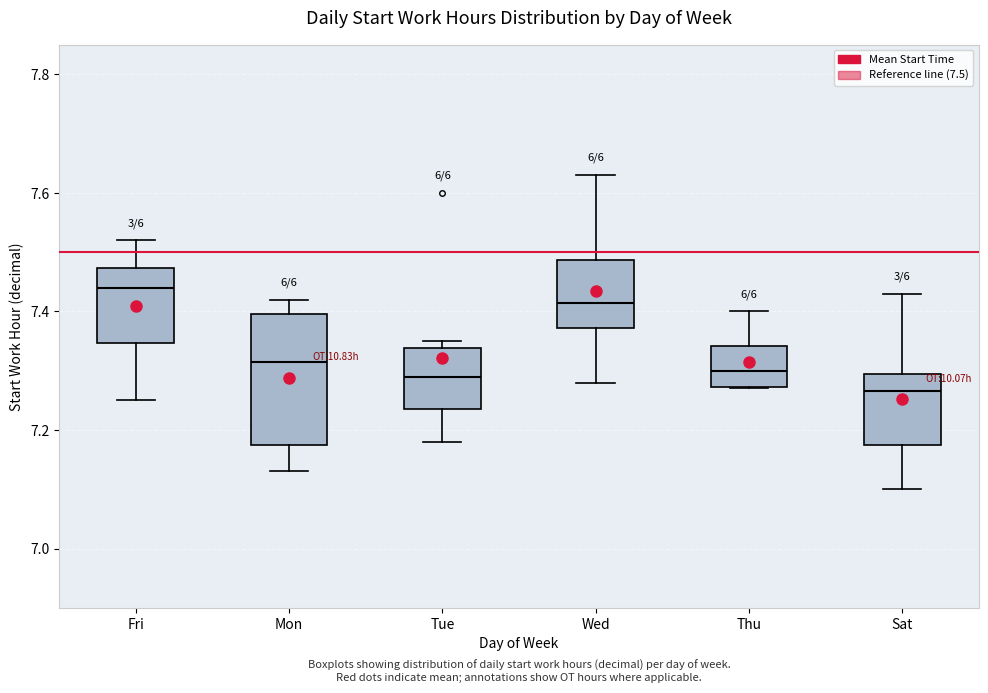

Where is the upper edge of the box for Sat on the y-axis? The values are not printed on the chart, so give them approximately, as read against the axis.

7.30